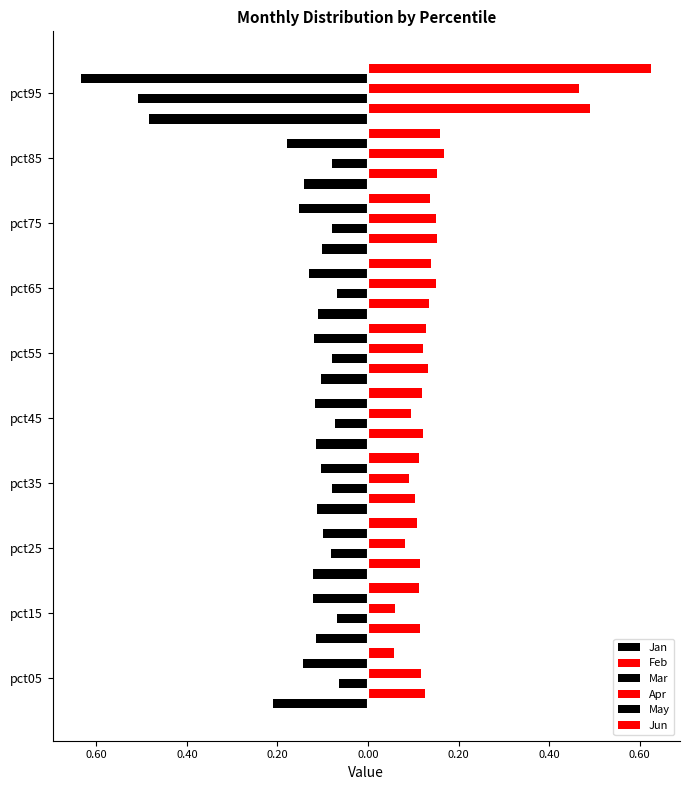

What is the sum of all Jan values?

-1.6